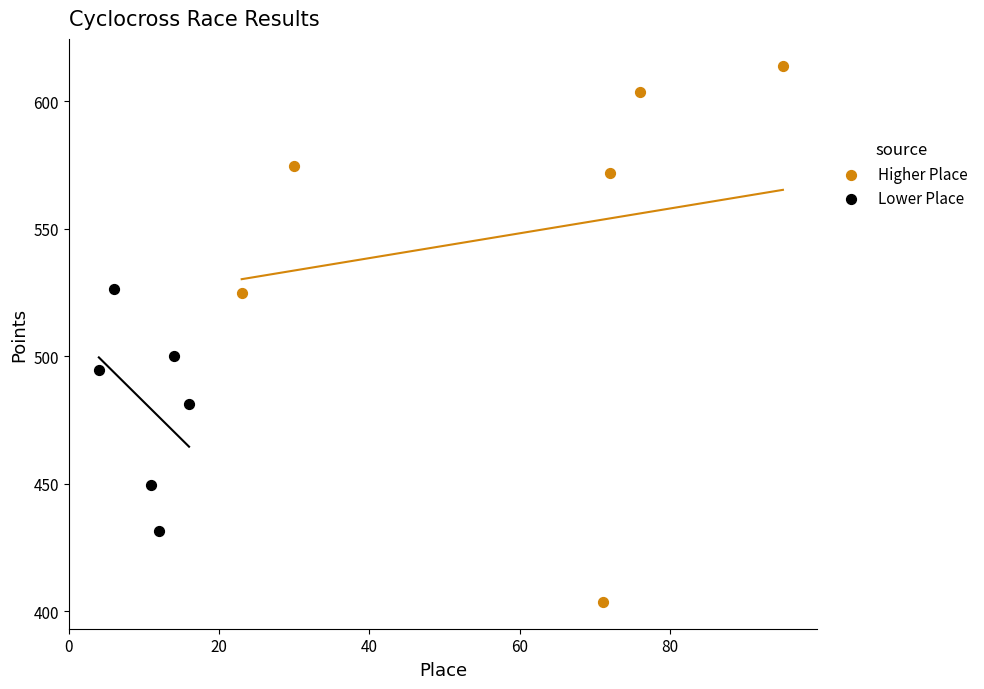

What are all the series names shown in the legend?

Higher Place, Lower Place